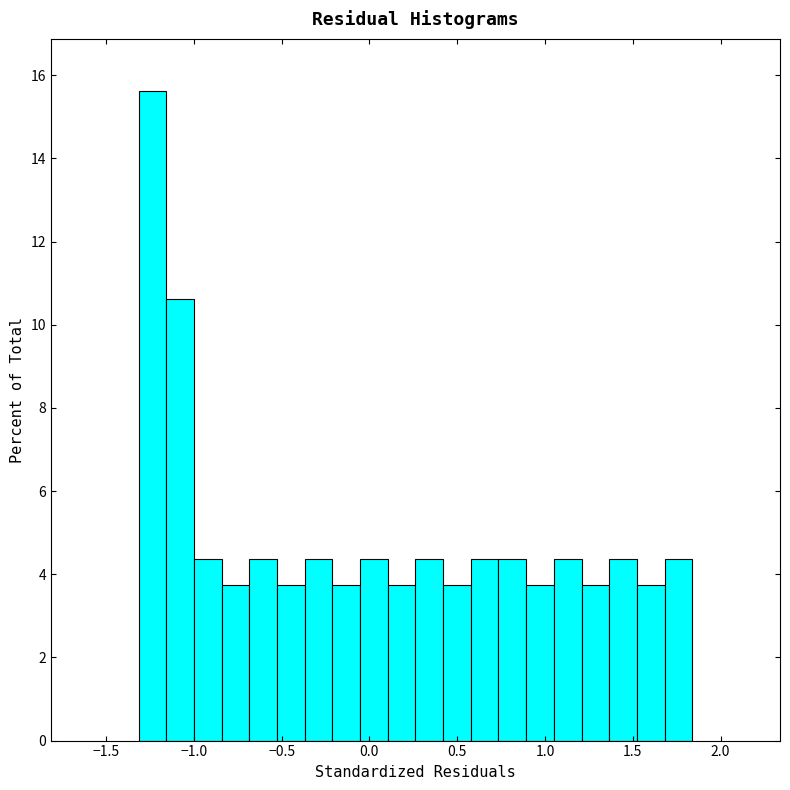

Around what value on the x-axis is the tallest bar? Give the approximate position of its centre, as read against the axis.

-1.25